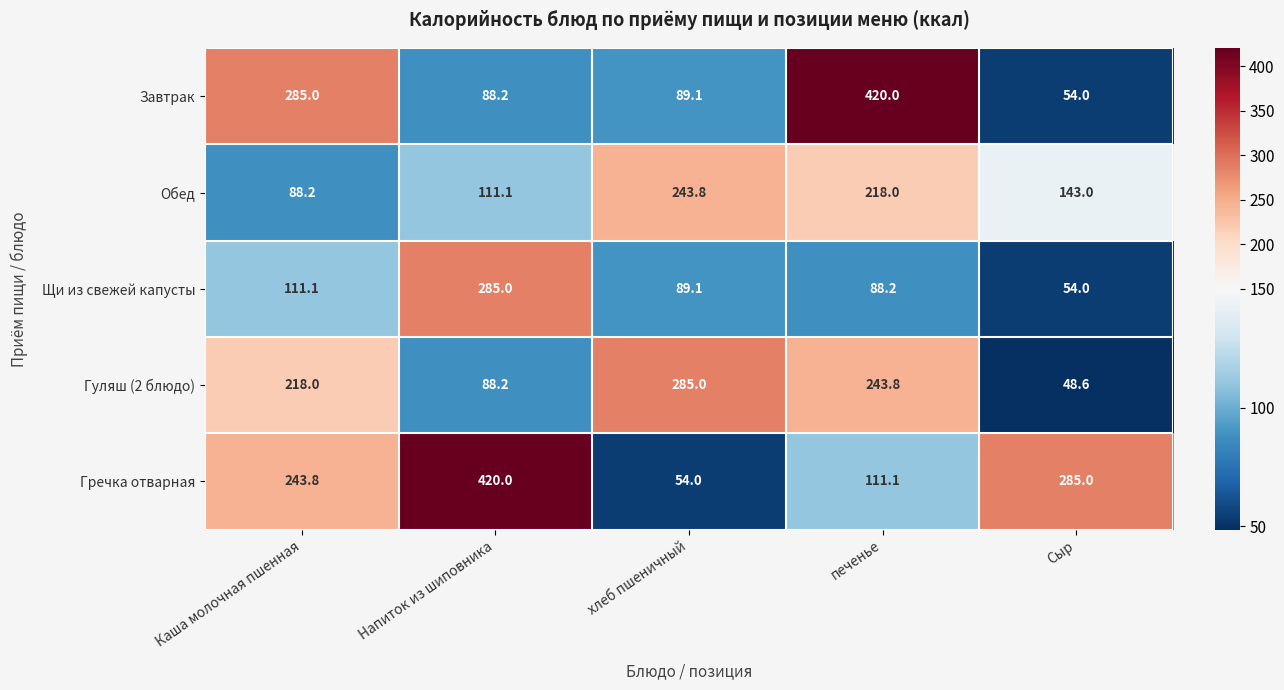

List the labels in order of Щи из свежей капусты value, smallest first.

Сыр, печенье, хлеб пшеничный, Каша молочная пшенная, Напиток из шиповника